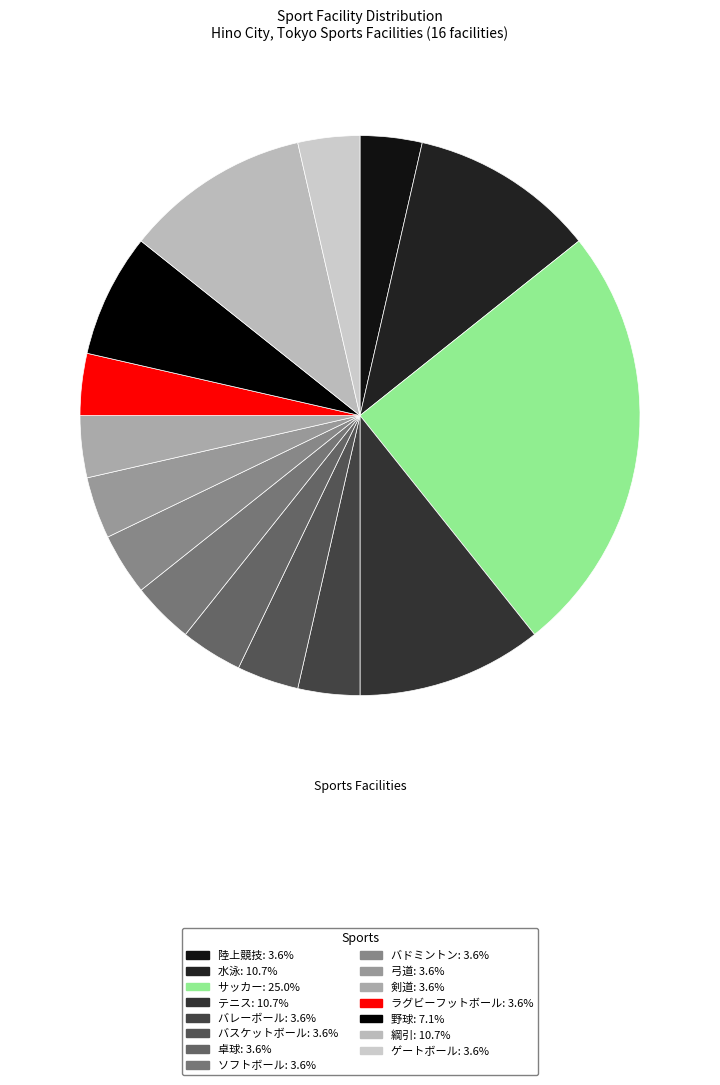

Is it true that 水泳 is 11% of the pie?

True